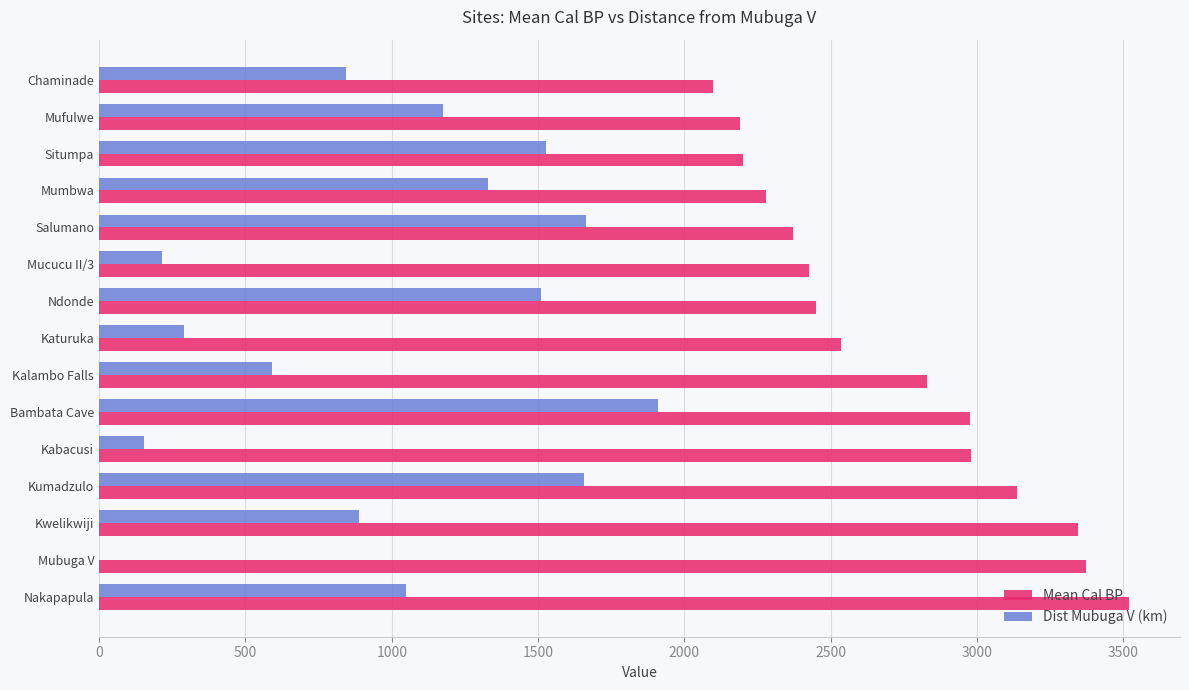

The value of Dist Mubuga V (km) at Chaminade is 349.9. True or false?

False